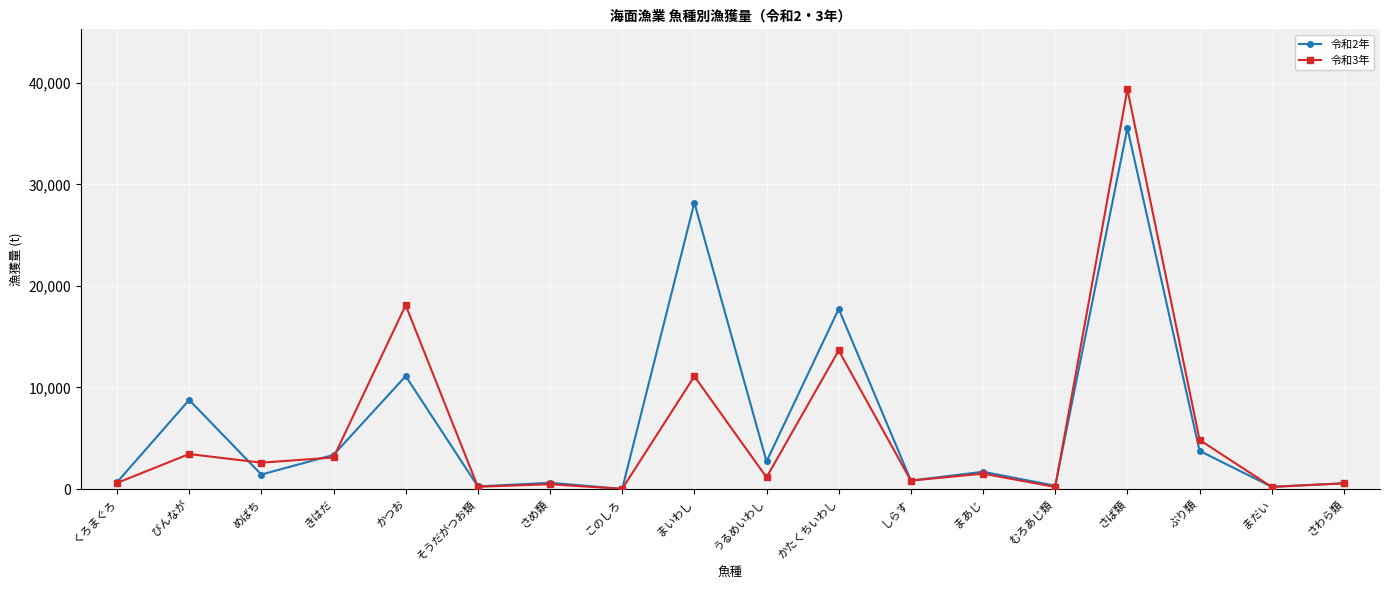

What is the difference between the maximum and second lowest values in the 令和2年 series?

35326